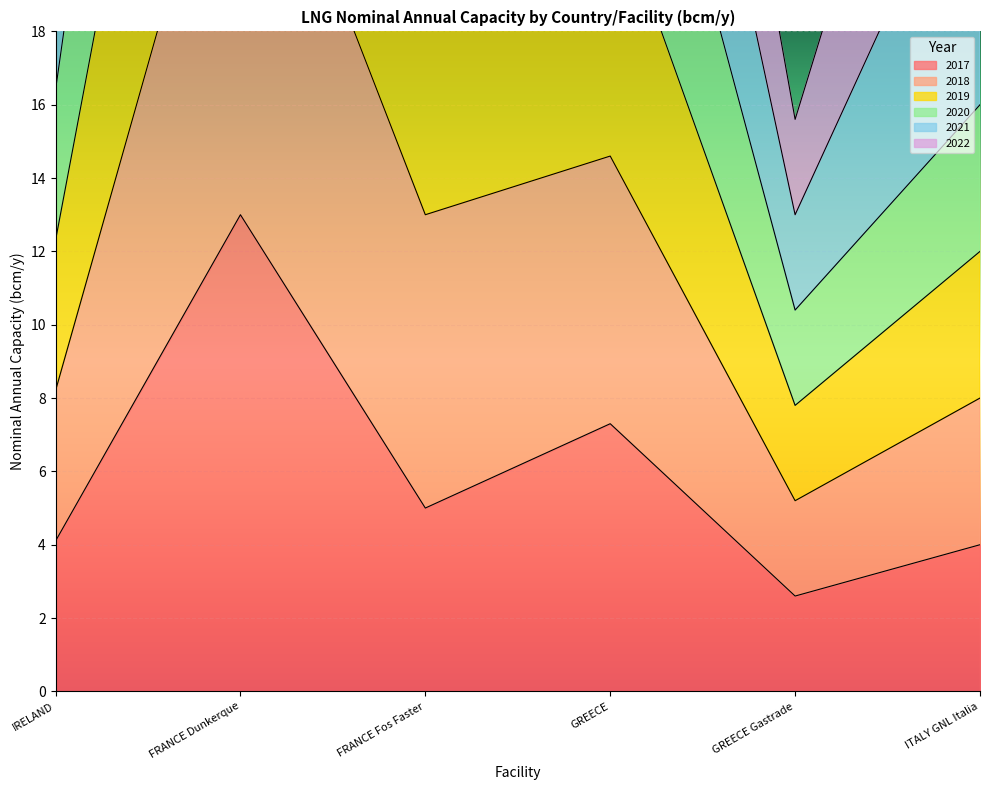

What is the difference between the 2019 values at FRANCE Fos Faster and GREECE Gastrade?

13.2